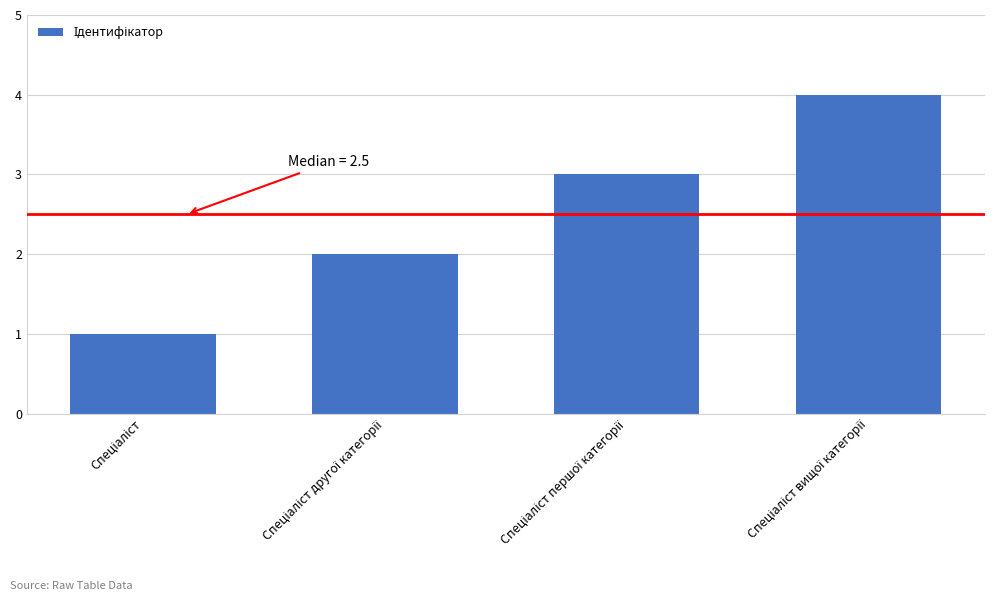

What is the maximum value shown in the chart?

4